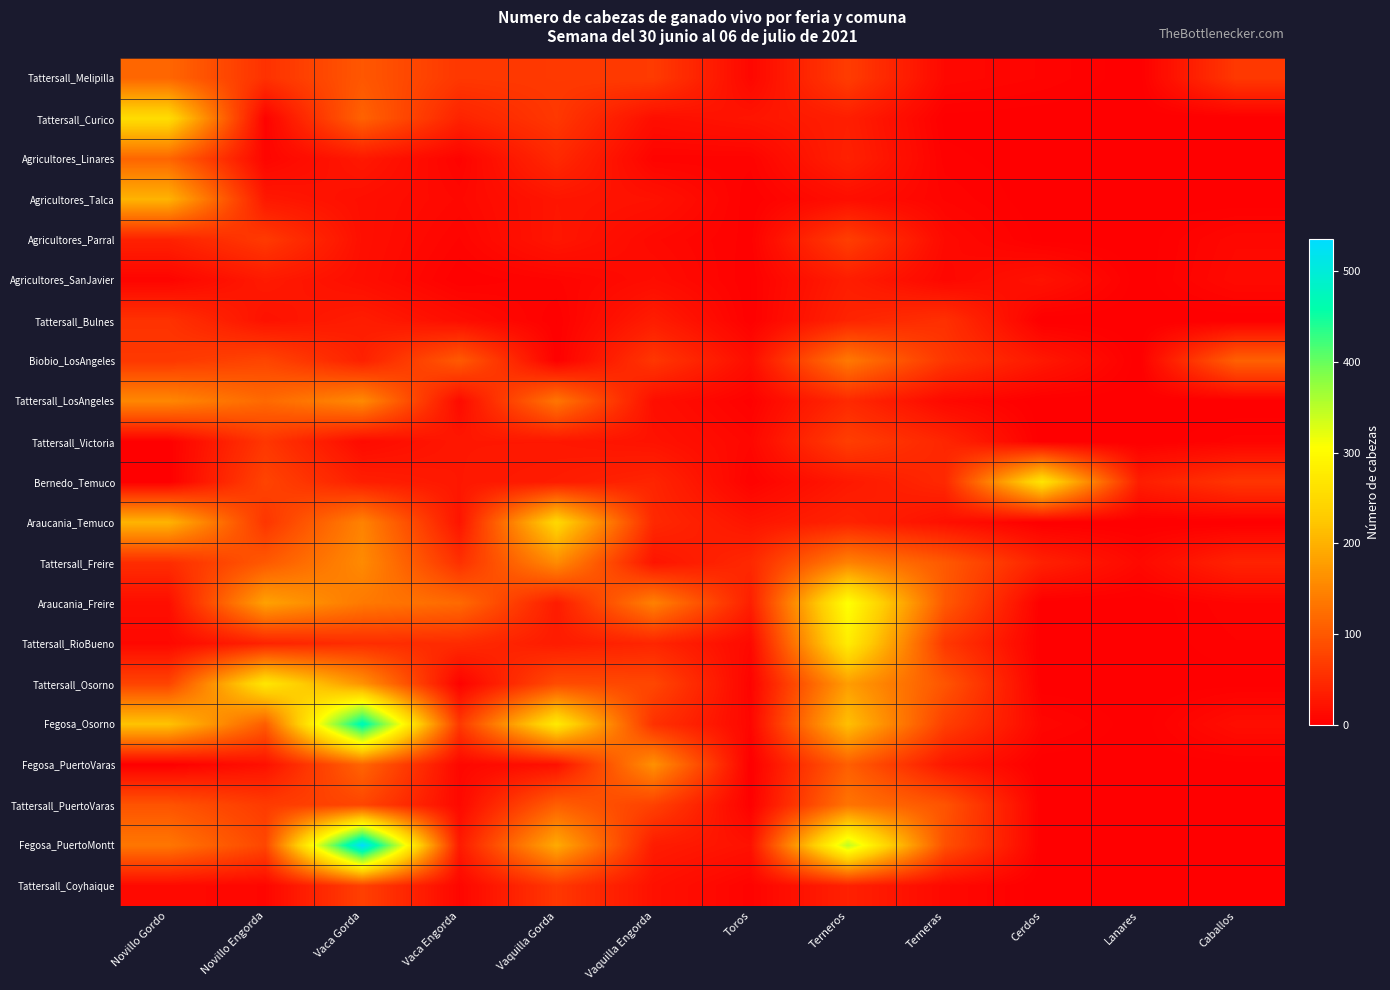

What is the greatest value displayed?

535